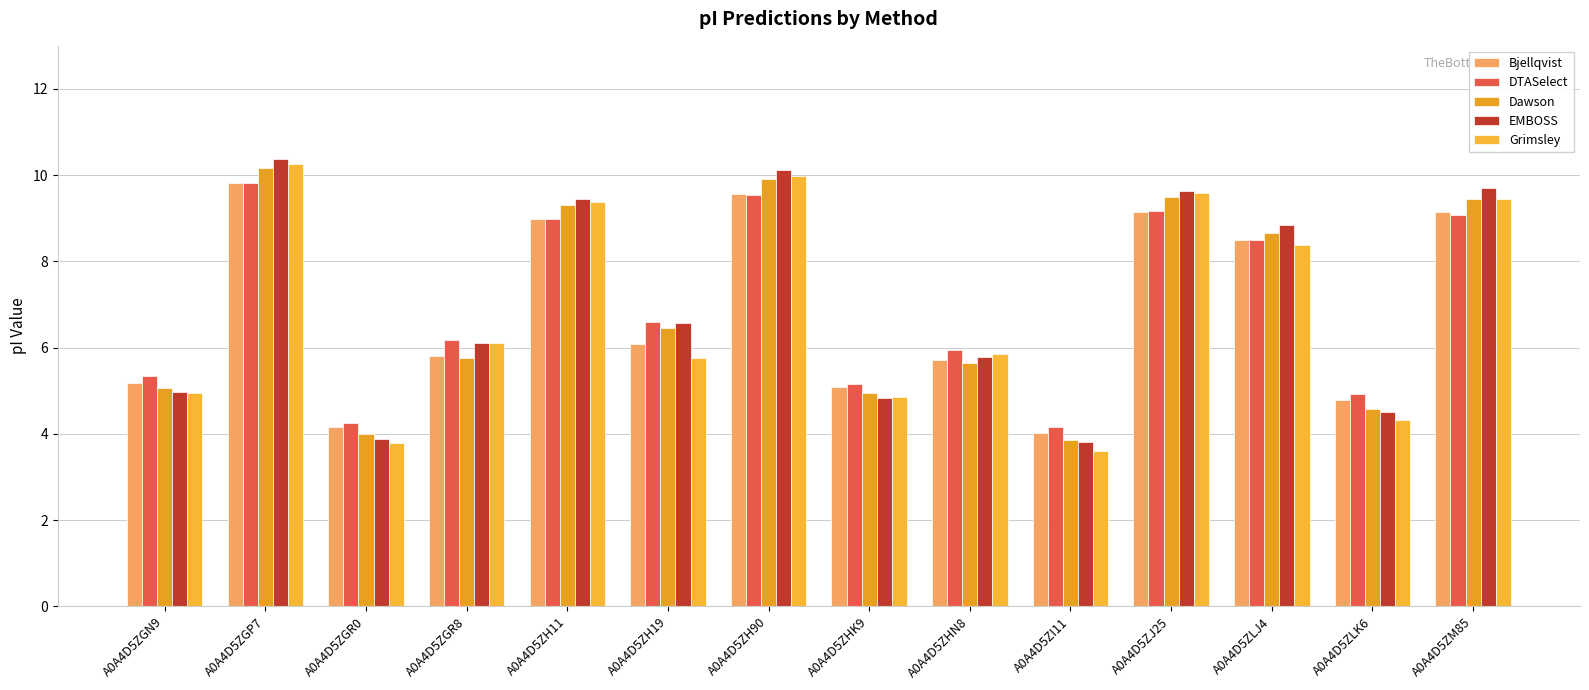

What is the minimum value for DTASelect?

4.2